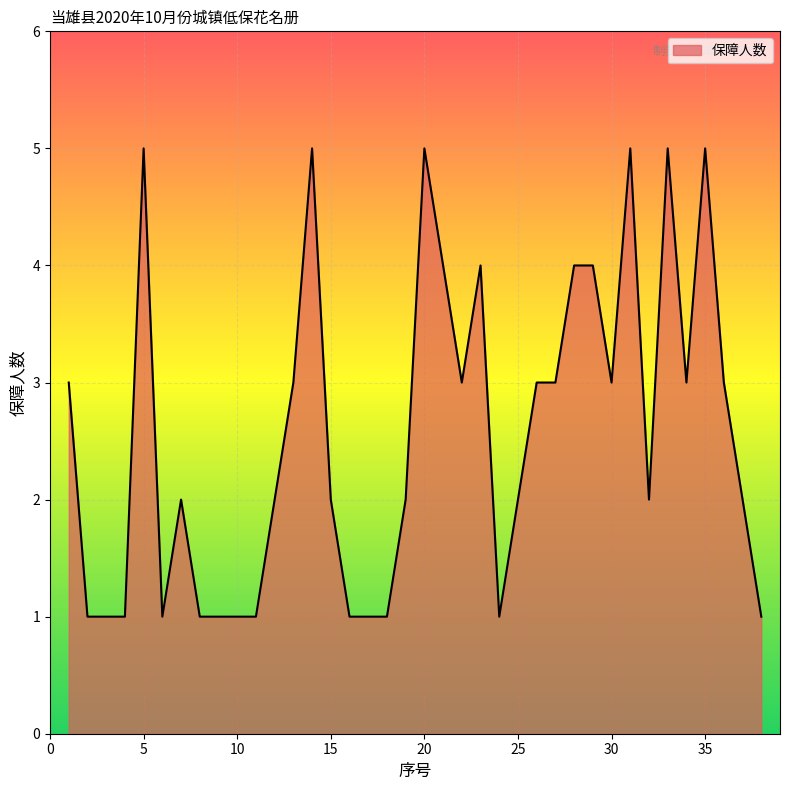

What is the difference between the maximum and minimum values?

4